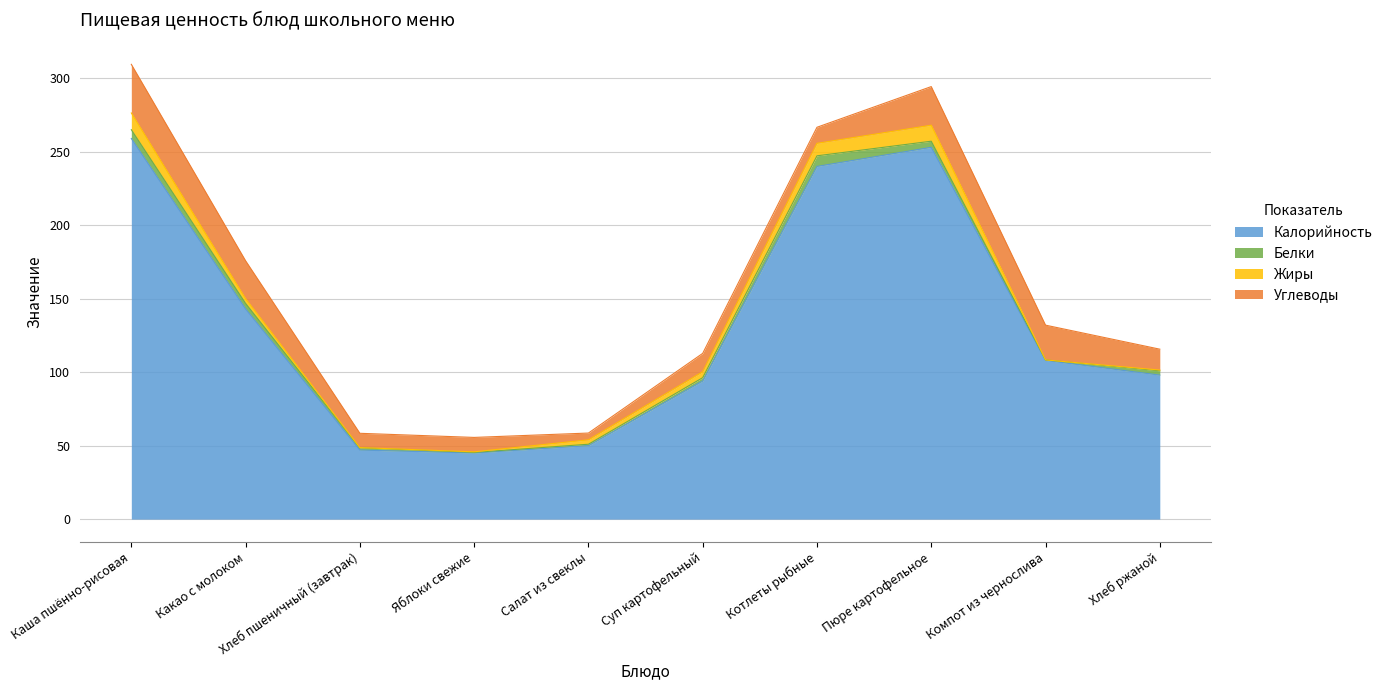

What is the difference between the highest and lowest values at Суп картофельный?

91.8